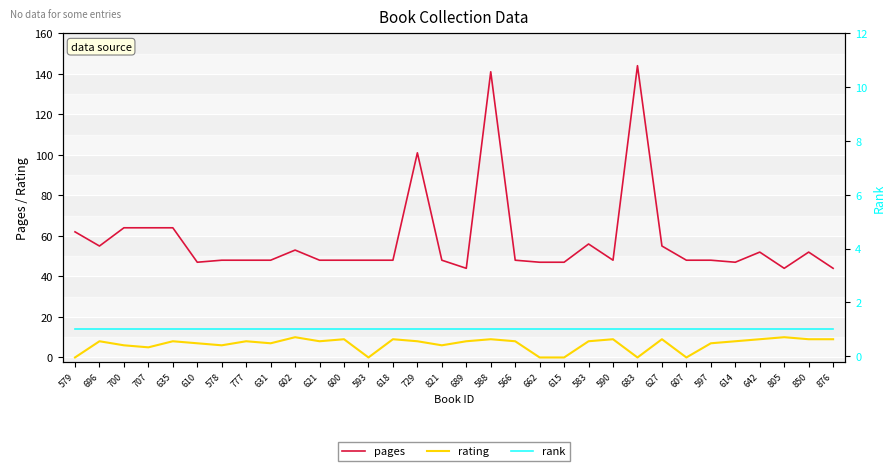

Which has a higher value, 590 or 821?

590